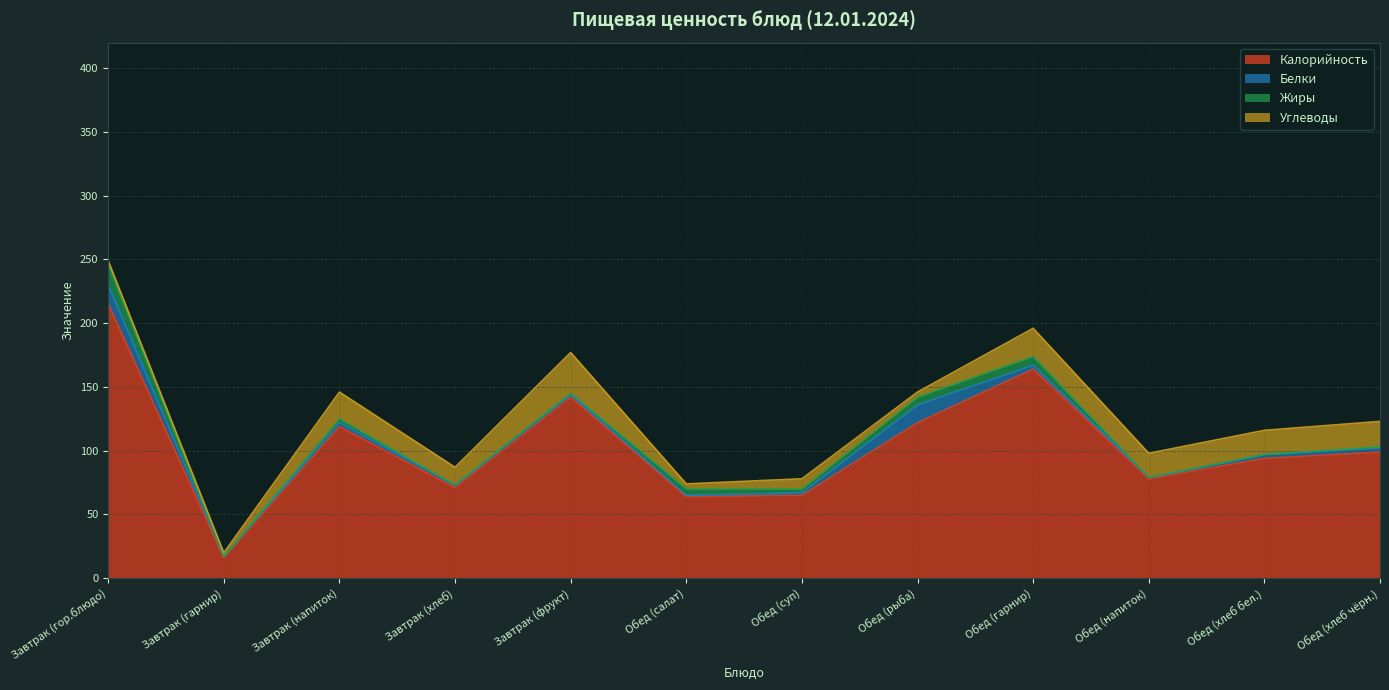

What is the highest value of the Калорийность series?

215